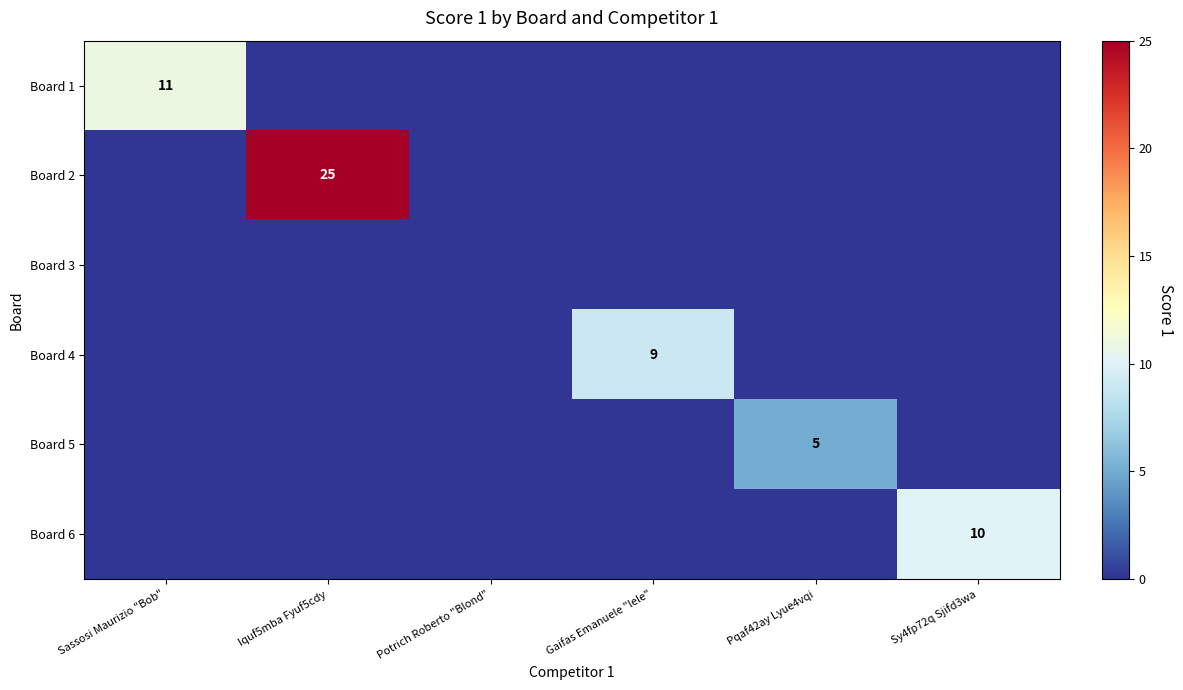

What is the spread (max minus min) of values at Sy4fp72q Sjifd3wa?

10